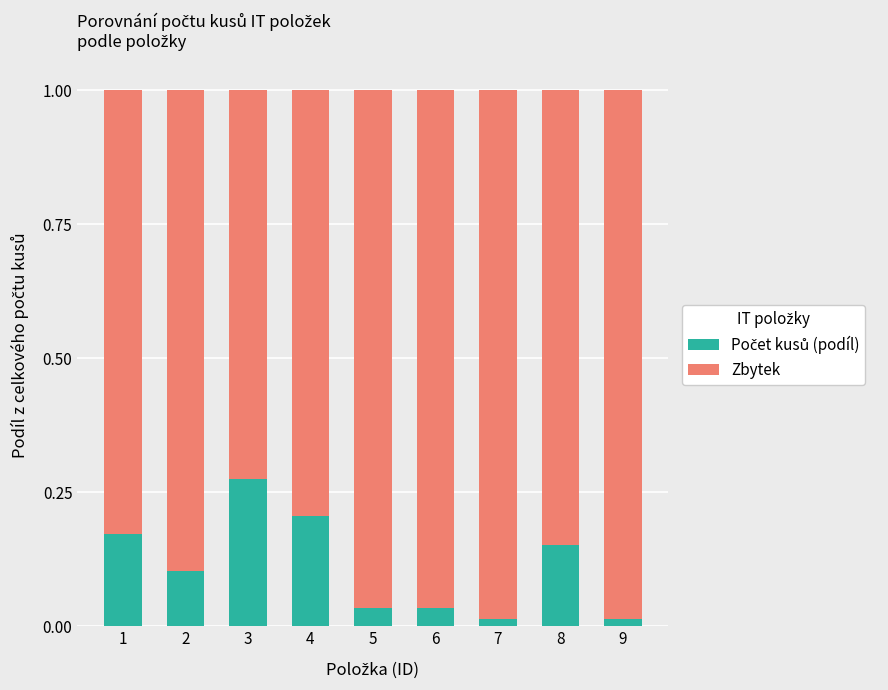

What is the sum of the Zbytek values at 7 and 8?

1.8